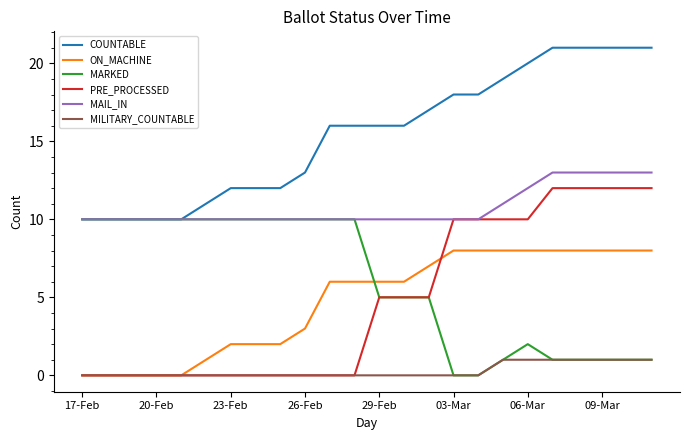

Which series has the widest spread of values?

PRE_PROCESSED